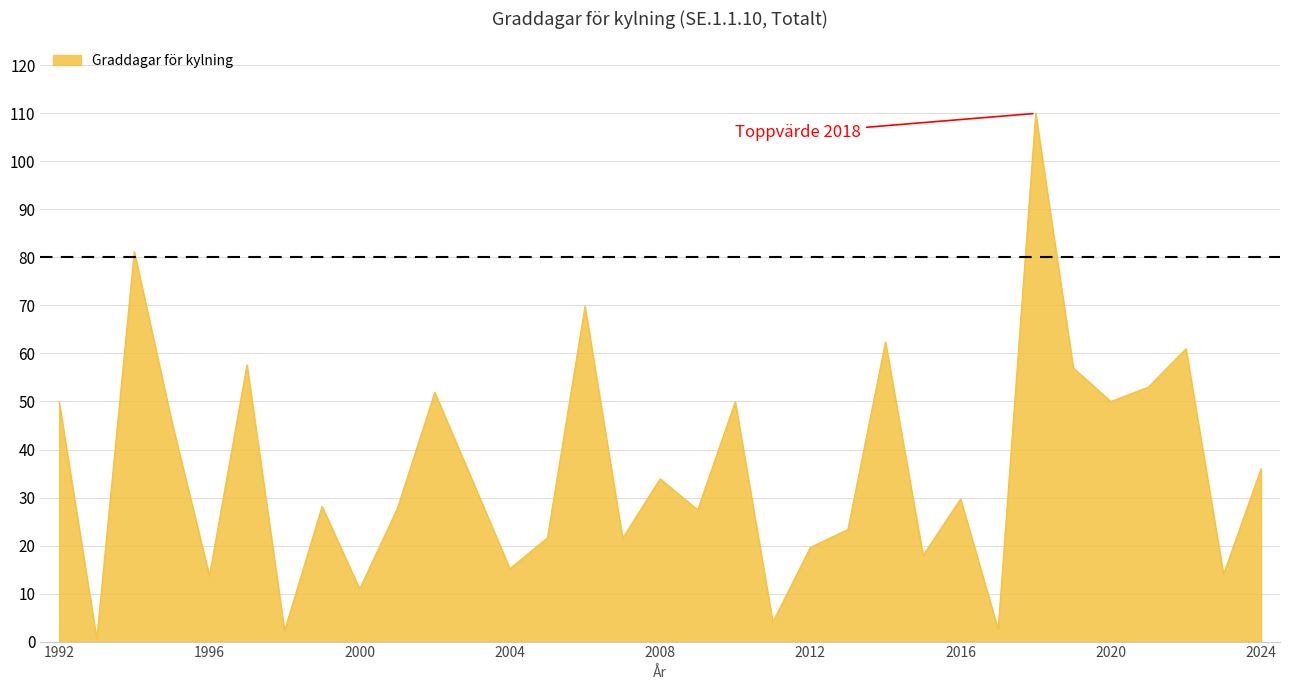

What is the maximum value shown in the chart?

110.0